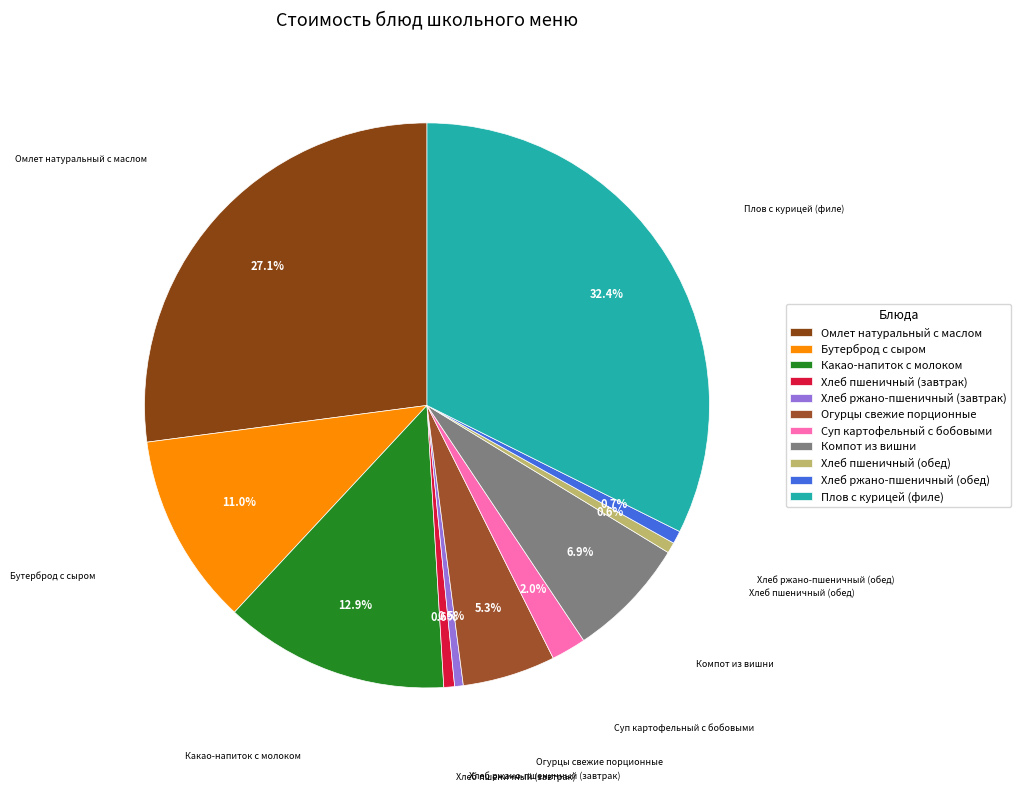

Count the number of slices in the pie.

11